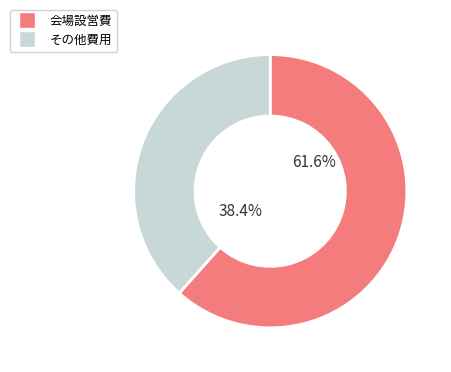

Count the number of slices in the pie.

2